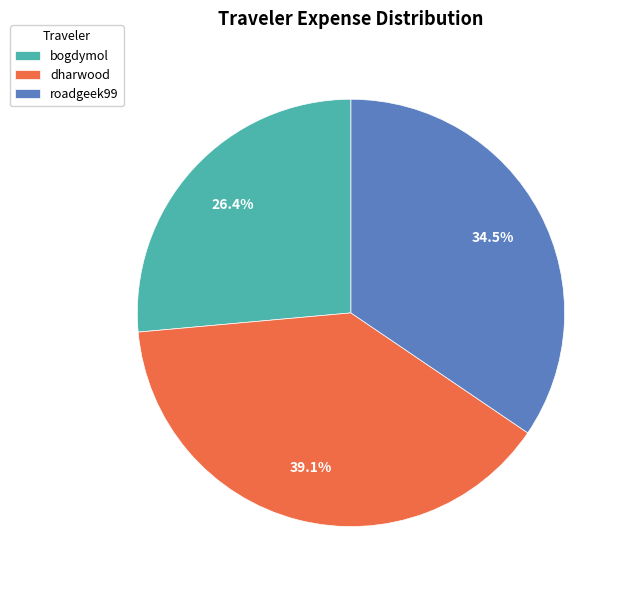

To the nearest percent, what is the difference between the dharwood and bogdymol slice percentages?

13%